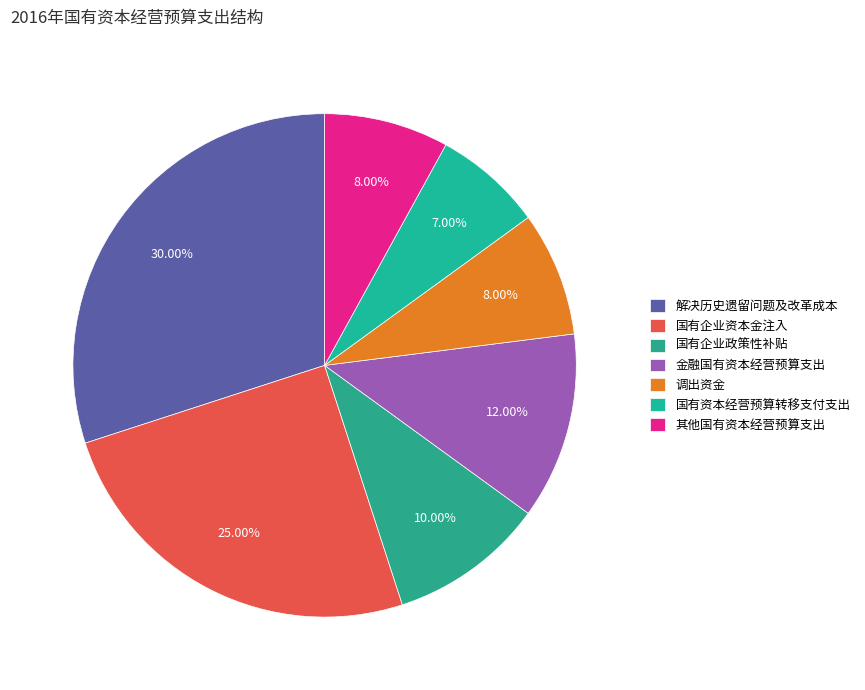

How many slices are in this pie chart?

7